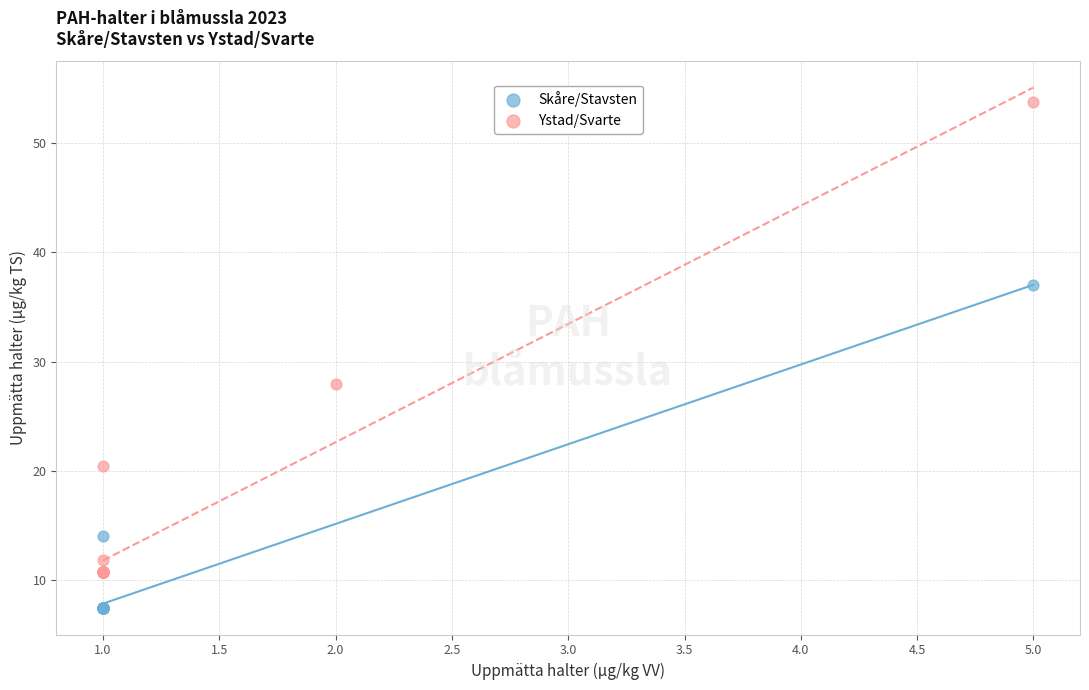

Which series contains the lowest Y value?

Skåre/Stavsten